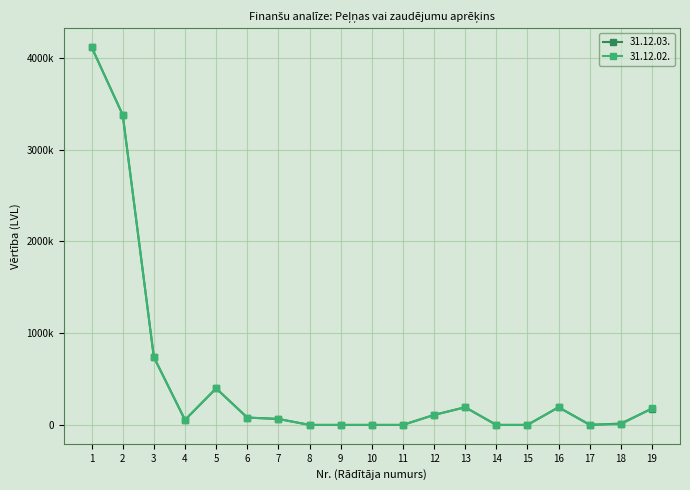

True or false: 31.12.03. has a value of 54541 at 4.

True